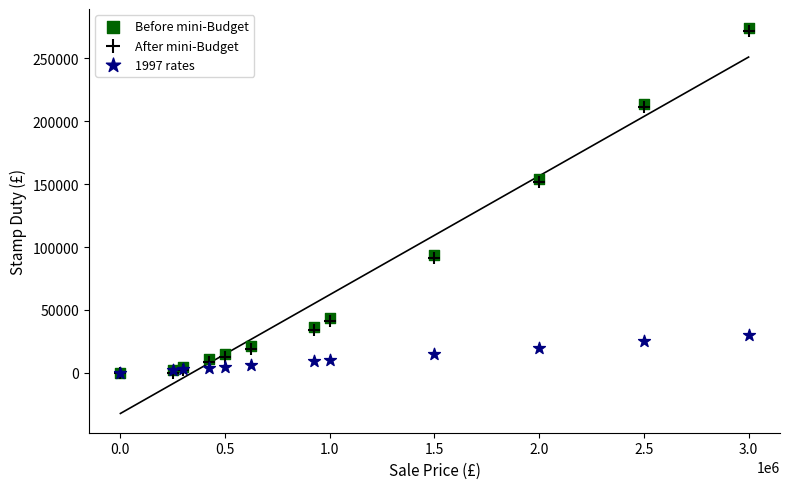

What are all the series names shown in the legend?

Before mini-Budget, After mini-Budget, 1997 rates